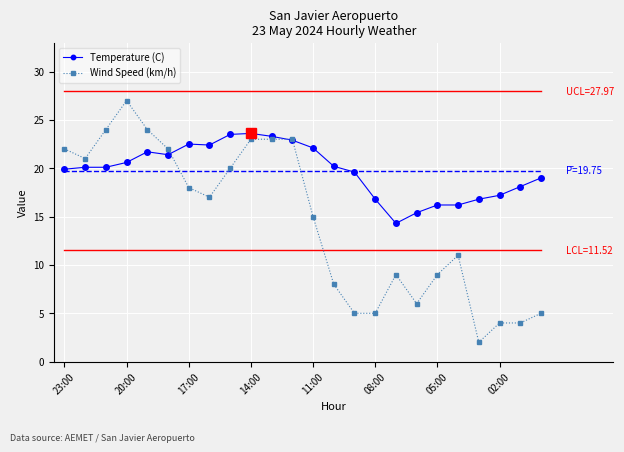

True or false: Wind Speed (km/h) has more than 1 points higher than both neighbors.

True